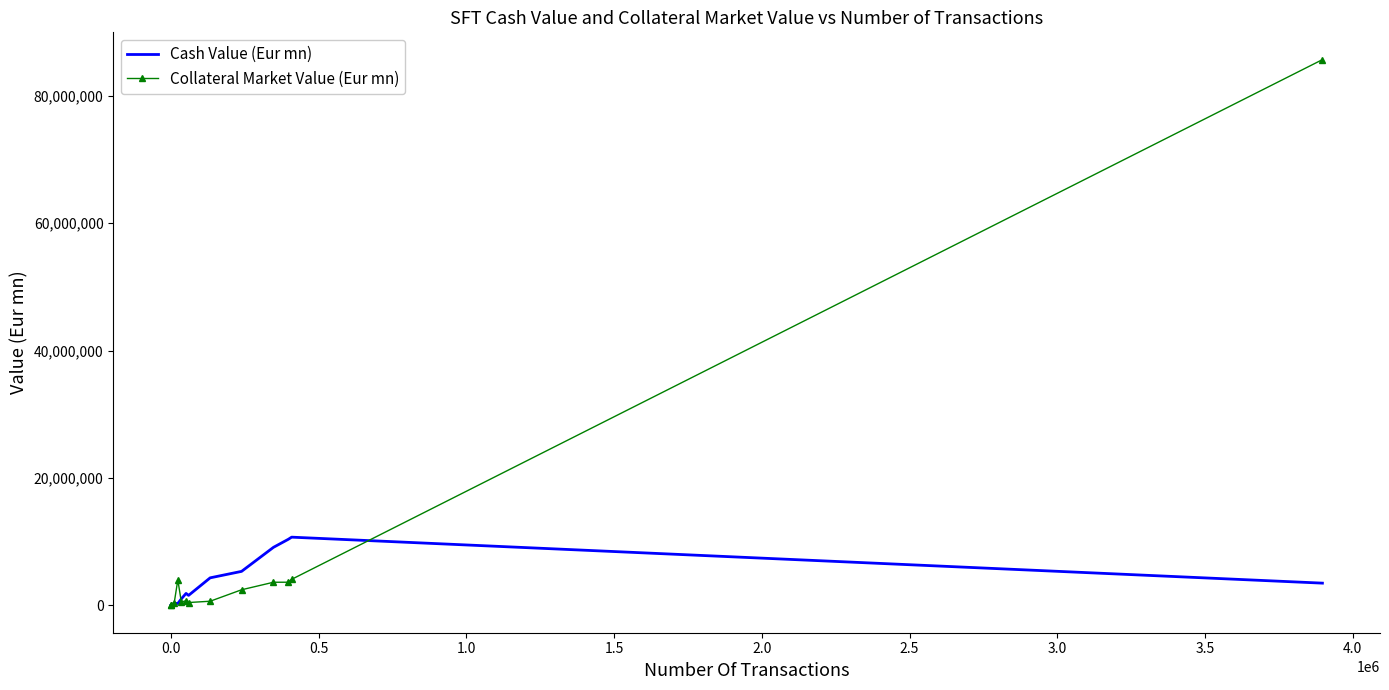

List the series in order of their overall mean, highest first.

Collateral Market Value (Eur mn), Cash Value (Eur mn)